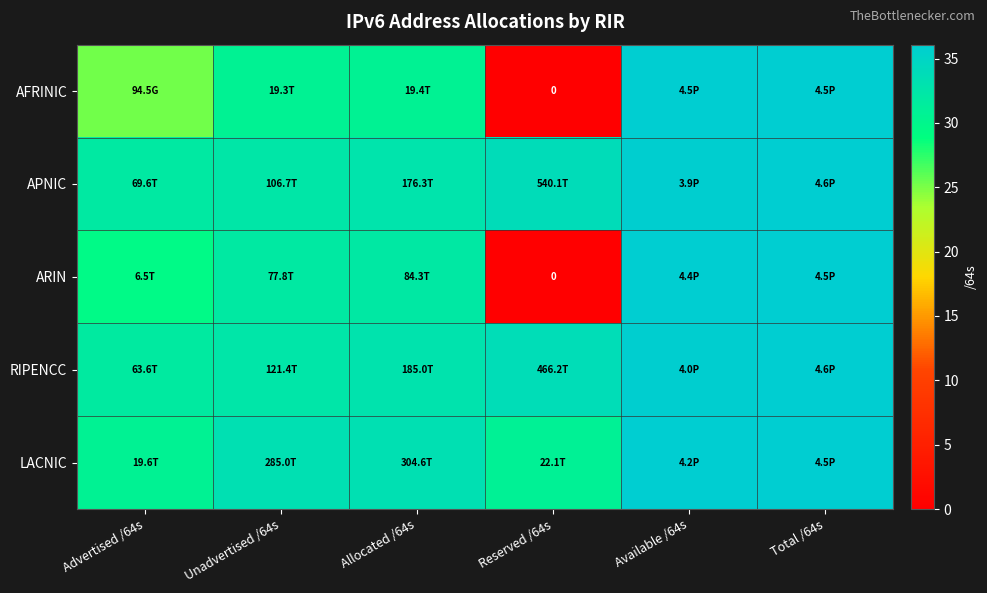

Is it true that AFRINIC equals 12.0 at Advertised /64s?

False